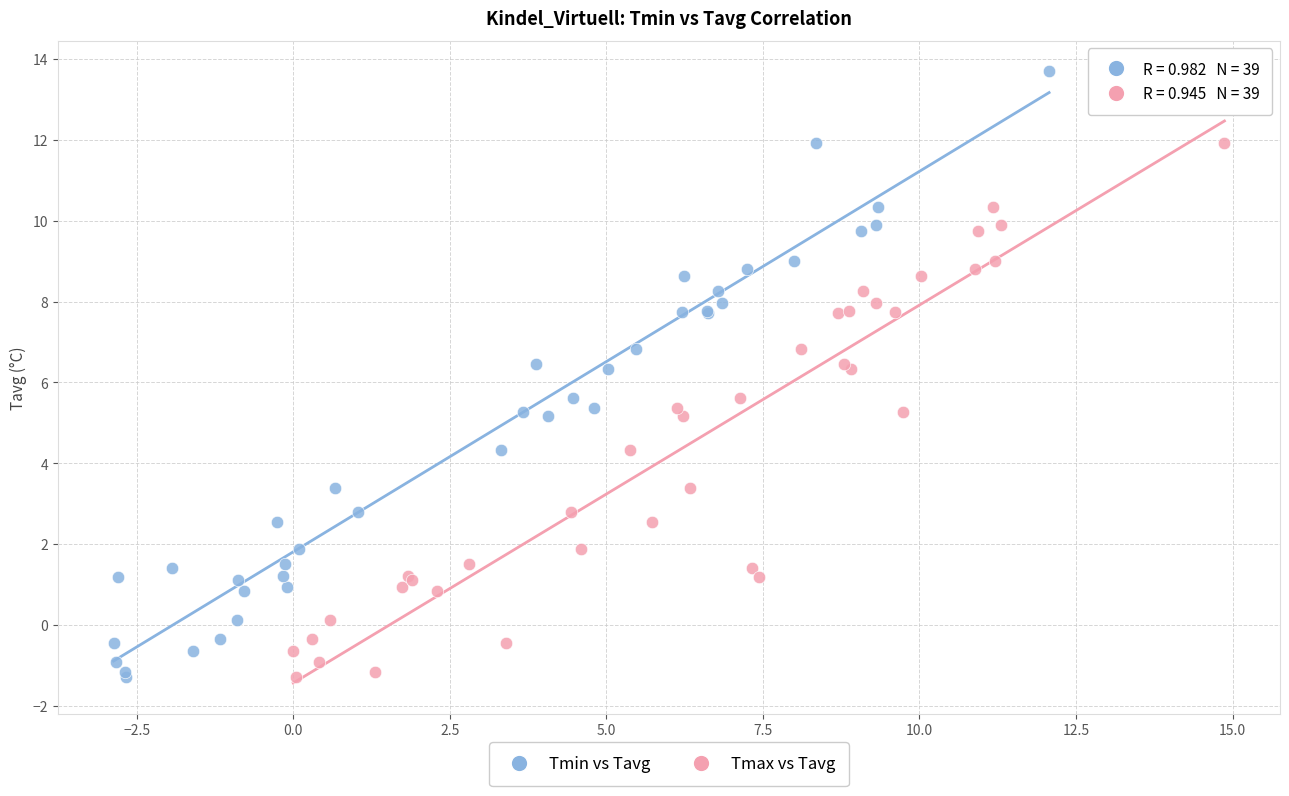

What are all the series names shown in the legend?

Tmin vs Tavg, Tmax vs Tavg